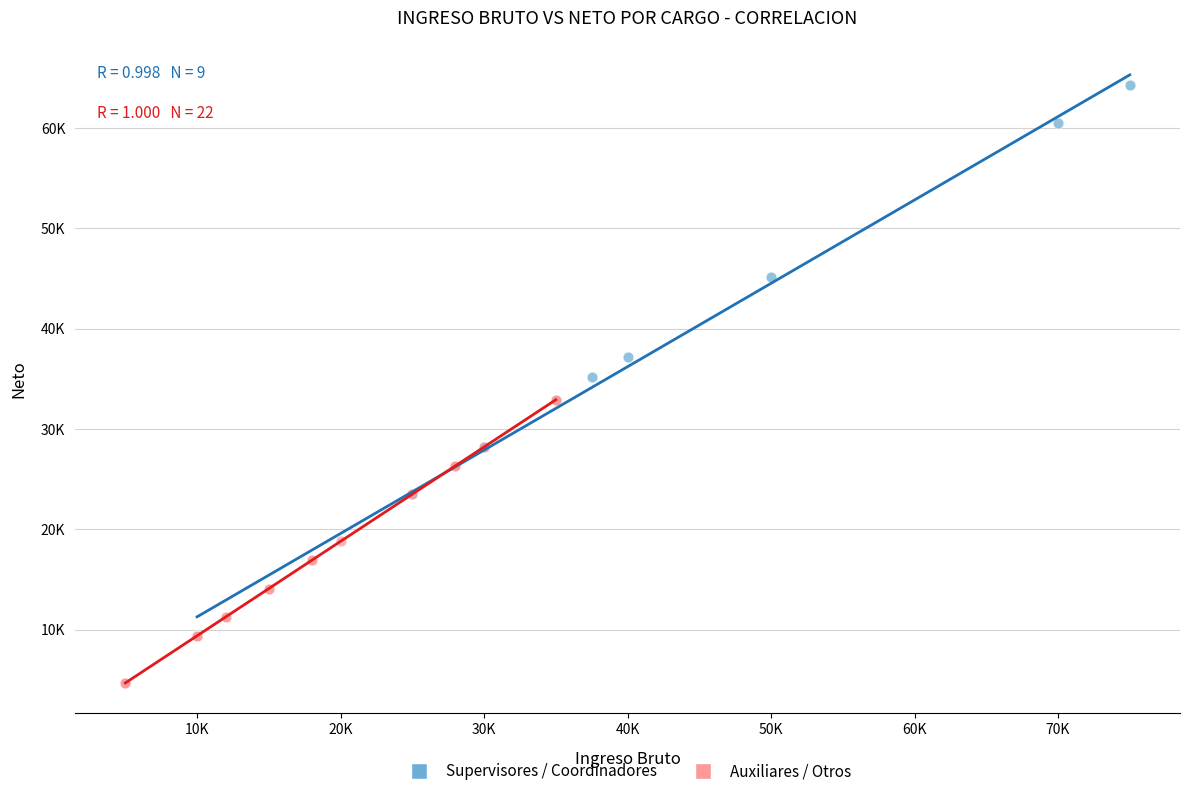

What are all the series names shown in the legend?

Supervisores / Coordinadores, Auxiliares / Otros